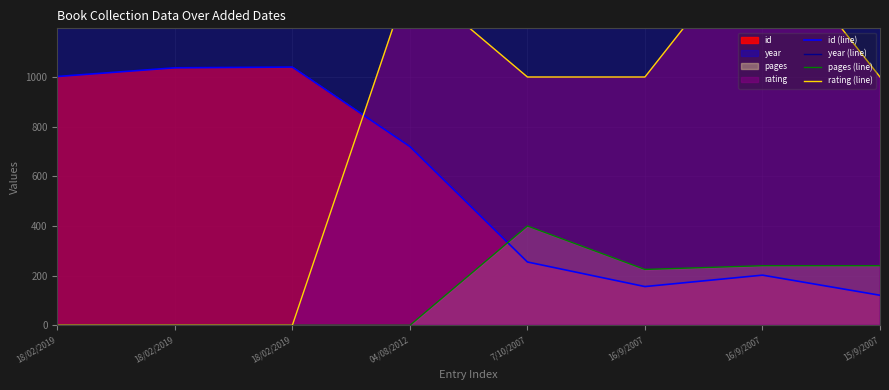

How many intersections are there between id (line) and rating (line)?

1